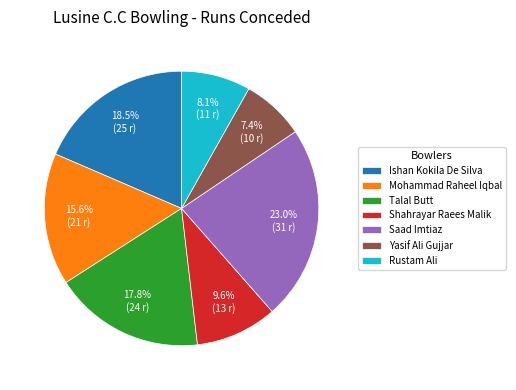

The Yasif Ali Gujjar slice represents 17% of the pie. True or false?

False